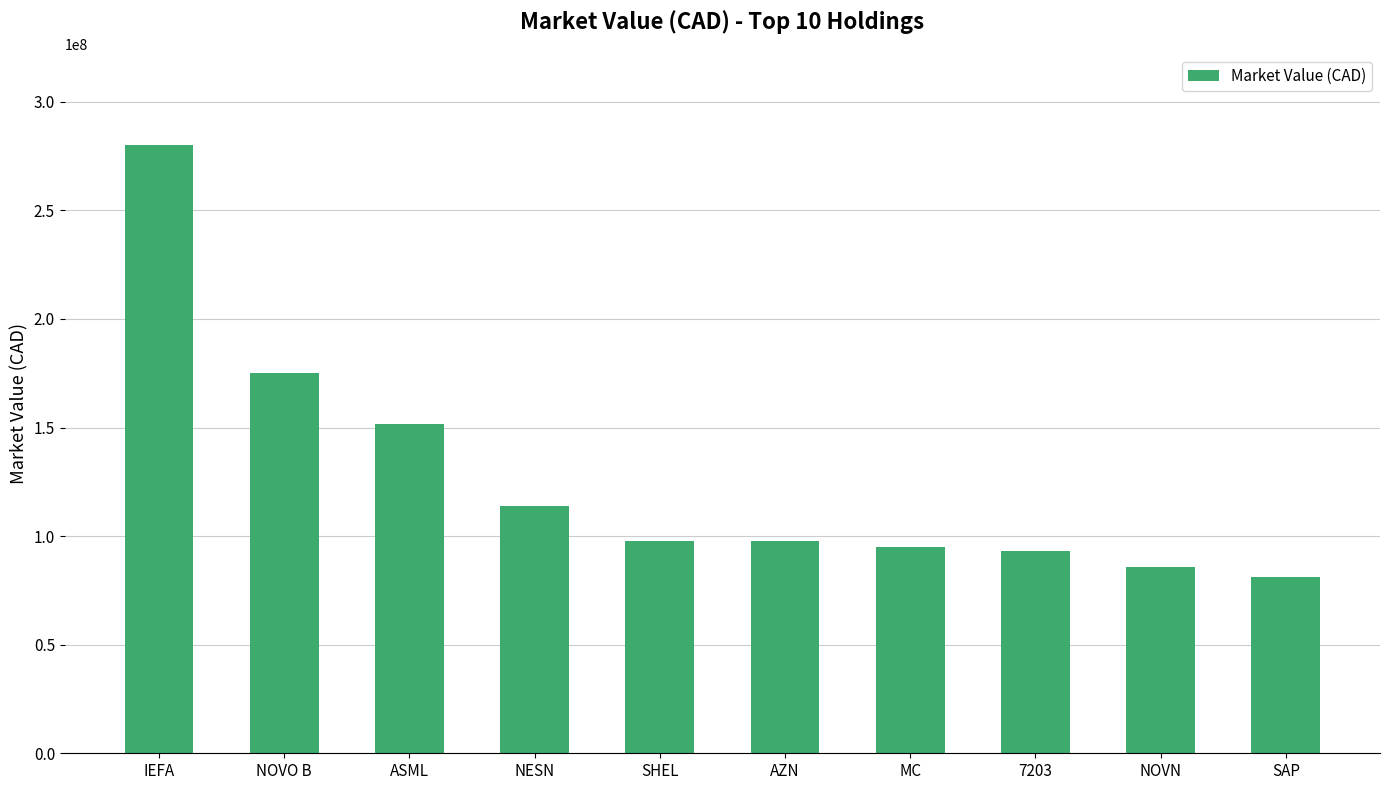

What is the smallest value displayed?

81239455.2